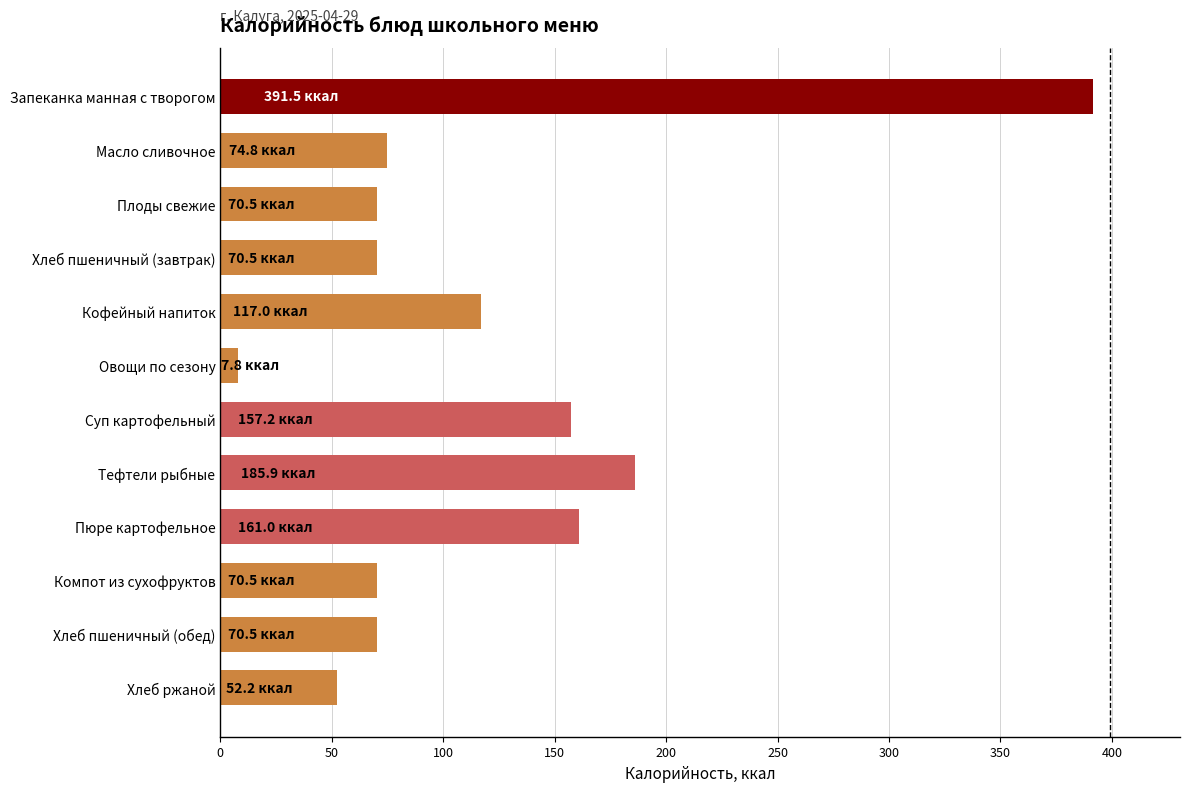

Reading top to bottom, what are all the values shown in this chart?

391.5	74.8	70.5	70.5	117.0	7.8	157.2	185.9	161.0	70.5	70.5	52.2